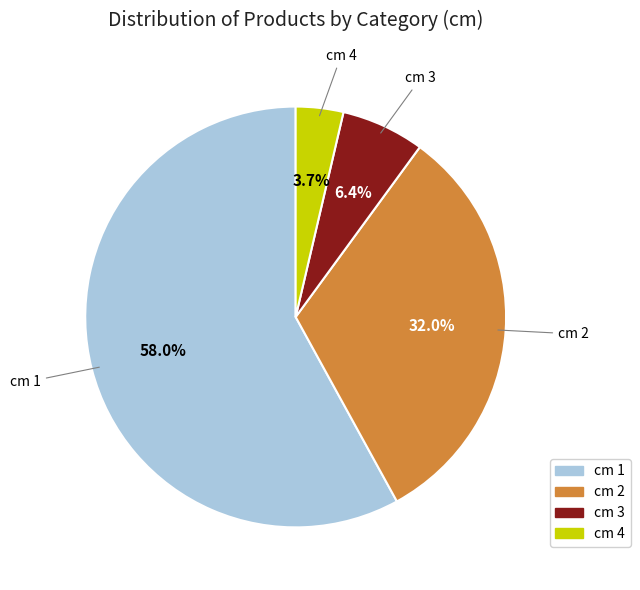

Between cm 4 and cm 1, which is larger?

cm 1